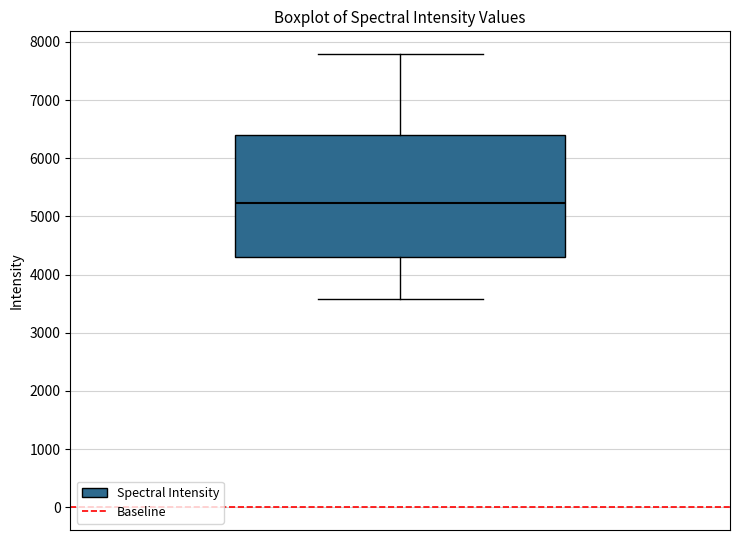

Transcribe this box plot: give where the median line is, the range the box spans, and where the two whiskers end, as read against the y-axis. The values are not printed on the chart, so give them approximately, as read against the axis.

median 5200, box 4300 to 6400, whiskers 3600 to 7800